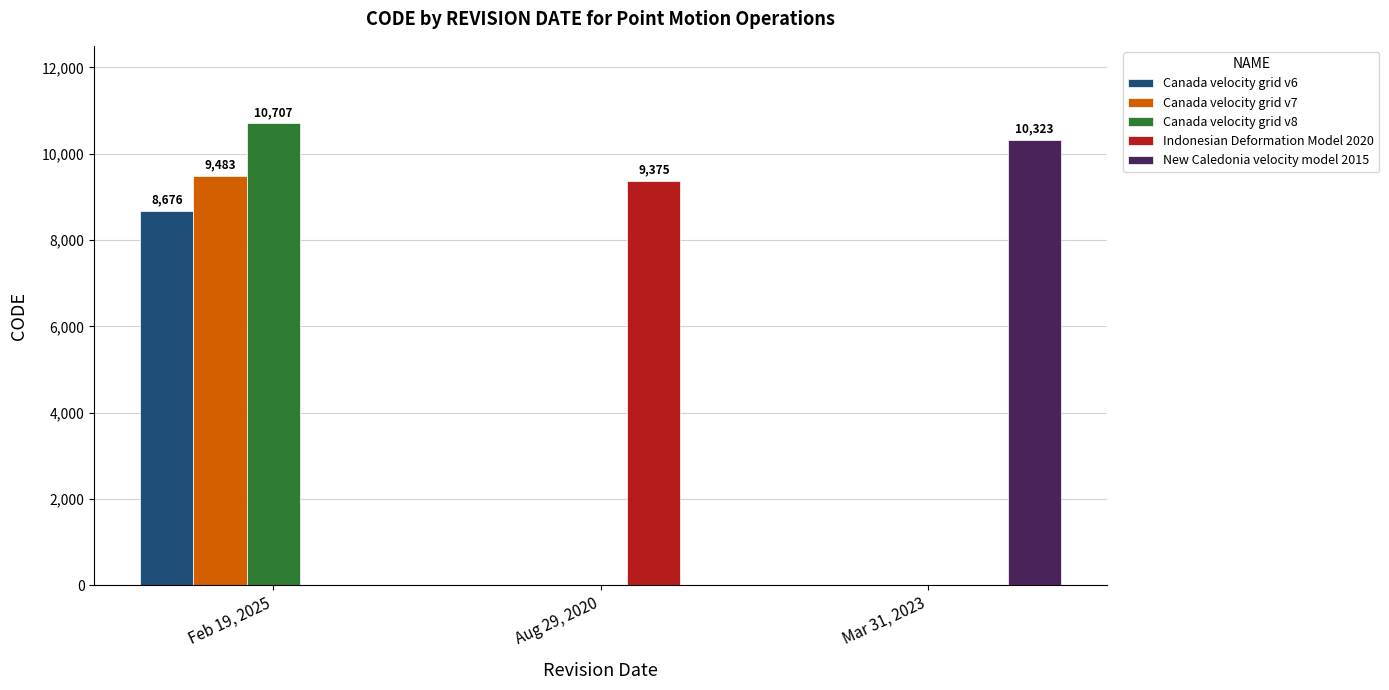

Reading left to right, list all the values displayed in this chart.

Canada velocity grid v6: 8676	0	0
Canada velocity grid v7: 9483	0	0
Canada velocity grid v8: 10707	0	0
Indonesian Deformation Model 2020: 0	9375	0
New Caledonia velocity model 2015: 0	0	10323